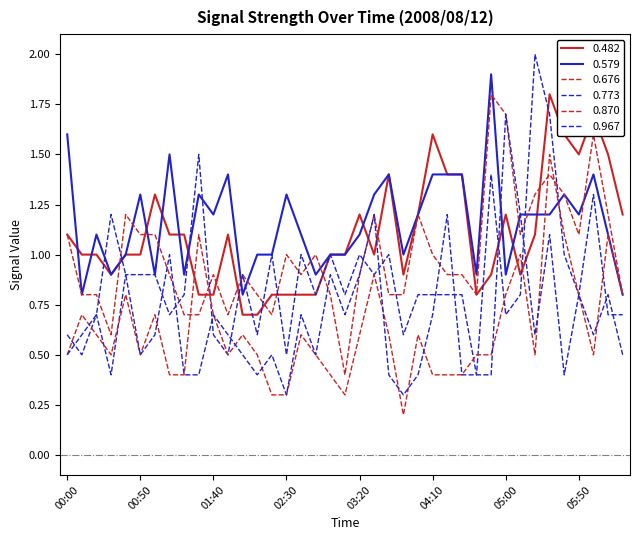

Reading left to right, what are all the values shown in this chart?

0.482: 00:00=1.1	00:10=1.0	00:20=1.0	00:30=0.9	00:40=1.0	00:50=1.0	01:00=1.3	01:10=1.1	01:20=1.1	01:30=0.8	01:40=0.8	01:50=1.1	02:00=0.7	02:10=0.7	02:20=0.8	02:30=0.8	02:40=0.8	02:50=0.8	03:00=1.0	03:10=1.0	03:20=1.2	03:30=1.0	03:40=1.4	03:50=0.9	04:00=1.2	04:10=1.6	04:20=1.4	04:30=1.4	04:40=0.8	04:50=0.9	05:00=1.2	05:10=0.9	05:20=1.1	05:30=1.8	05:40=1.6	05:50=1.5	06:00=1.7	06:10=1.5	06:20=1.2
0.579: 00:00=1.6	00:10=0.8	00:20=1.1	00:30=0.9	00:40=1.0	00:50=1.3	01:00=0.9	01:10=1.5	01:20=0.9	01:30=1.3	01:40=1.2	01:50=1.4	02:00=0.8	02:10=1.0	02:20=1.0	02:30=1.3	02:40=1.1	02:50=0.9	03:00=1.0	03:10=1.0	03:20=1.1	03:30=1.3	03:40=1.4	03:50=1.0	04:00=1.2	04:10=1.4	04:20=1.4	04:30=1.4	04:40=0.9	04:50=1.9	05:00=0.9	05:10=1.2	05:20=1.2	05:30=1.2	05:40=1.3	05:50=1.2	06:00=1.4	06:10=1.1	06:20=0.8
0.676: 00:00=1.1	00:10=0.8	00:20=0.8	00:30=0.6	00:40=1.2	00:50=1.1	01:00=1.1	01:10=0.9	01:20=0.7	01:30=0.7	01:40=0.9	01:50=0.7	02:00=0.9	02:10=0.8	02:20=0.7	02:30=1.0	02:40=0.9	02:50=1.0	03:00=0.8	03:10=0.4	03:20=0.9	03:30=1.2	03:40=0.8	03:50=0.8	04:00=1.2	04:10=1.0	04:20=0.9	04:30=0.9	04:40=0.8	04:50=1.8	05:00=1.7	05:10=1.1	05:20=1.3	05:30=1.4	05:40=1.3	05:50=1.1	06:00=1.6	06:10=1.2	06:20=0.8
0.773: 00:00=0.6	00:10=0.5	00:20=0.7	00:30=0.4	00:40=0.9	00:50=0.9	01:00=0.9	01:10=0.7	01:20=0.8	01:30=1.5	01:40=0.6	01:50=0.5	02:00=0.9	02:10=0.6	02:20=1.0	02:30=0.5	02:40=1.0	02:50=0.8	03:00=1.0	03:10=0.8	03:20=1.0	03:30=0.9	03:40=1.0	03:50=0.6	04:00=0.8	04:10=0.8	04:20=0.8	04:30=0.8	04:40=0.4	04:50=1.4	05:00=0.7	05:10=0.8	05:20=2.0	05:30=1.7	05:40=1.0	05:50=0.8	06:00=1.3	06:10=0.7	06:20=0.7
0.870: 00:00=0.5	00:10=0.7	00:20=0.6	00:30=0.5	00:40=0.8	00:50=0.5	01:00=0.7	01:10=0.4	01:20=0.4	01:30=1.1	01:40=0.7	01:50=0.5	02:00=0.6	02:10=0.5	02:20=0.3	02:30=0.3	02:40=0.6	02:50=0.5	03:00=0.4	03:10=0.3	03:20=0.6	03:30=0.9	03:40=0.6	03:50=0.2	04:00=0.6	04:10=0.4	04:20=0.4	04:30=0.4	04:40=0.5	04:50=0.5	05:00=0.8	05:10=1.0	05:20=0.5	05:30=1.5	05:40=1.1	05:50=0.8	06:00=0.5	06:10=1.1	06:20=0.8
0.967: 00:00=0.5	00:10=0.6	00:20=0.7	00:30=1.2	00:40=0.9	00:50=0.5	01:00=0.6	01:10=1.0	01:20=0.4	01:30=0.4	01:40=0.7	01:50=0.6	02:00=0.5	02:10=0.4	02:20=0.5	02:30=0.3	02:40=0.7	02:50=0.5	03:00=0.9	03:10=0.7	03:20=0.9	03:30=1.2	03:40=0.4	03:50=0.3	04:00=0.4	04:10=0.7	04:20=1.2	04:30=0.4	04:40=0.4	04:50=0.4	05:00=1.7	05:10=1.2	05:20=0.6	05:30=1.1	05:40=0.4	05:50=0.8	06:00=0.6	06:10=0.8	06:20=0.5